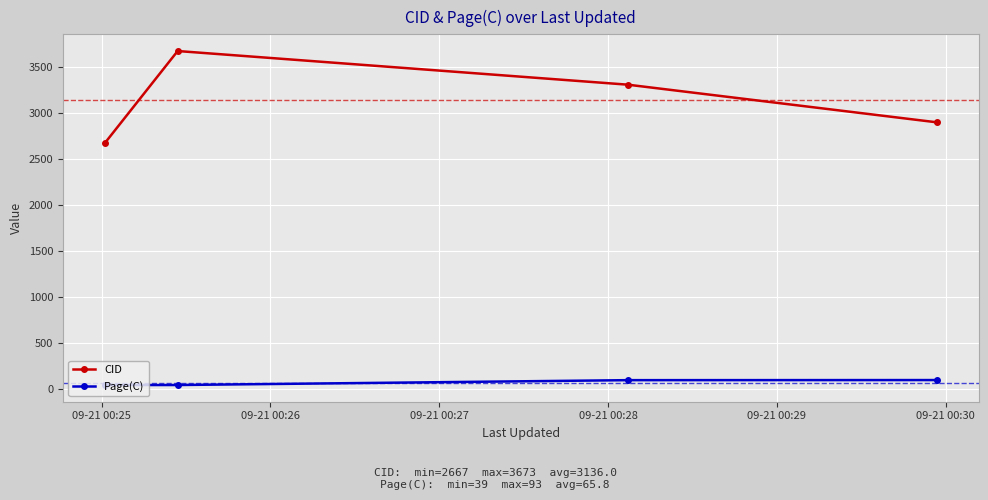

True or false: Page(C) and CID intersect in this chart.

False